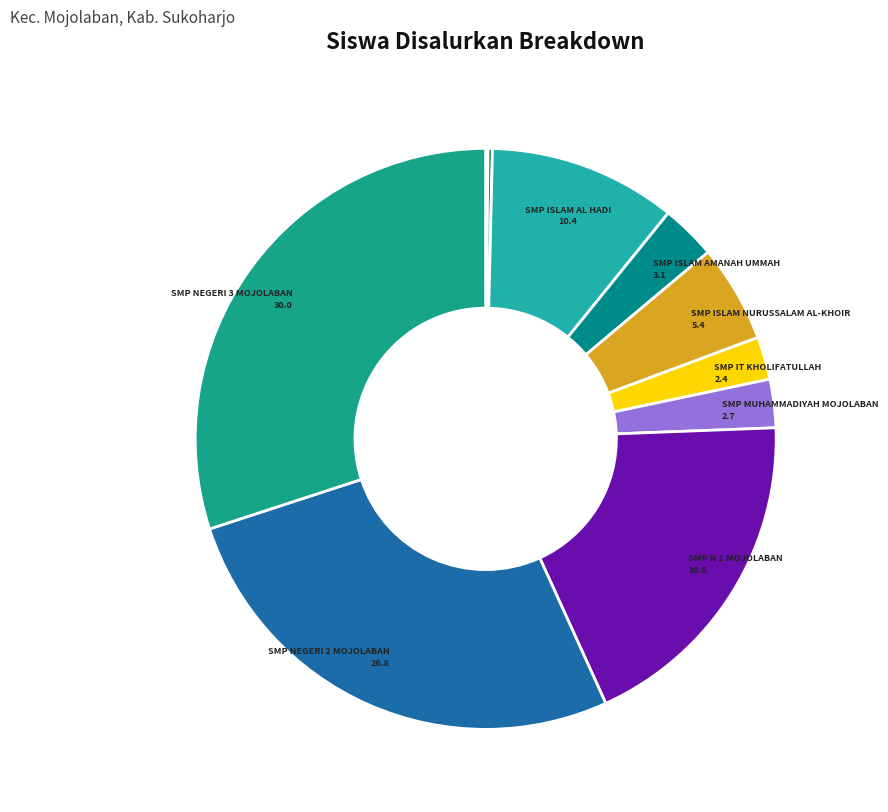

How many segments does this pie chart have?

10